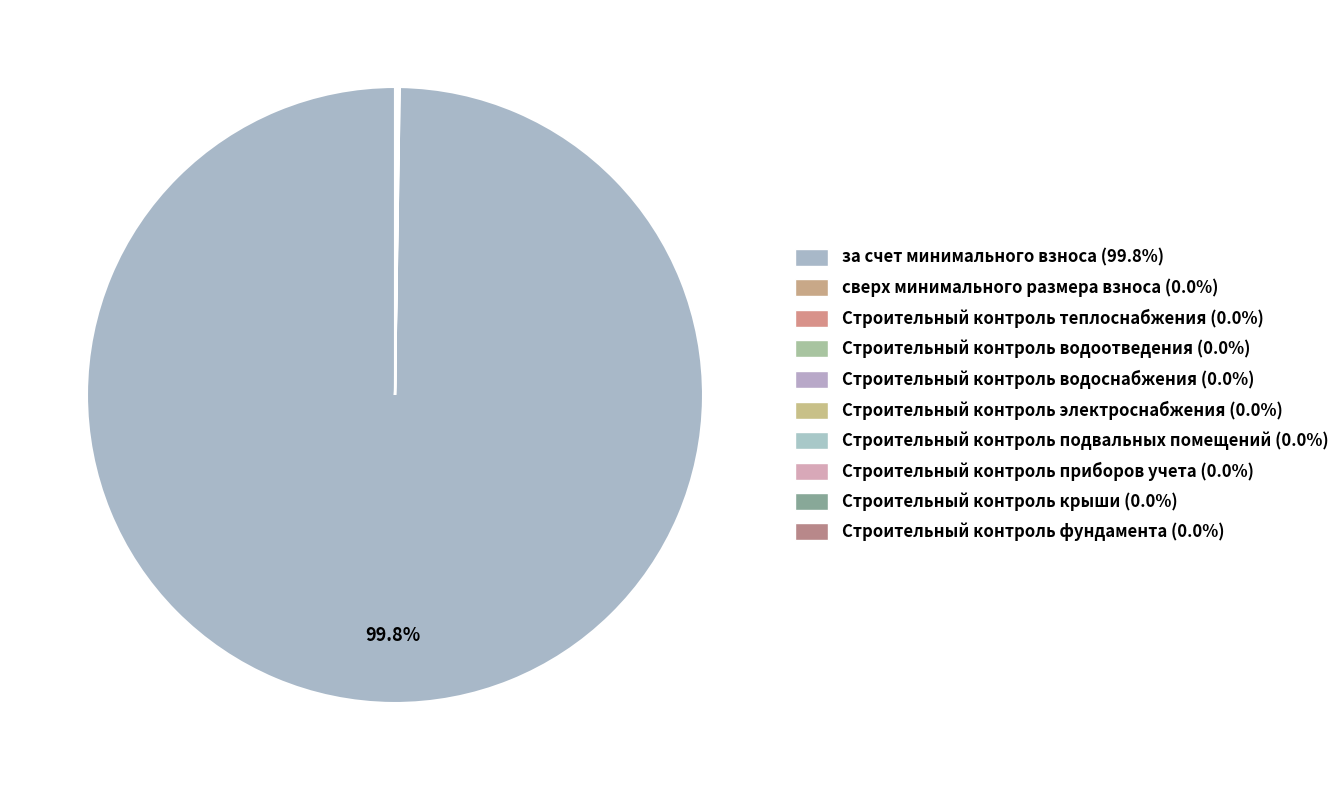

Is за счет минимального взноса the majority of the pie?

Yes